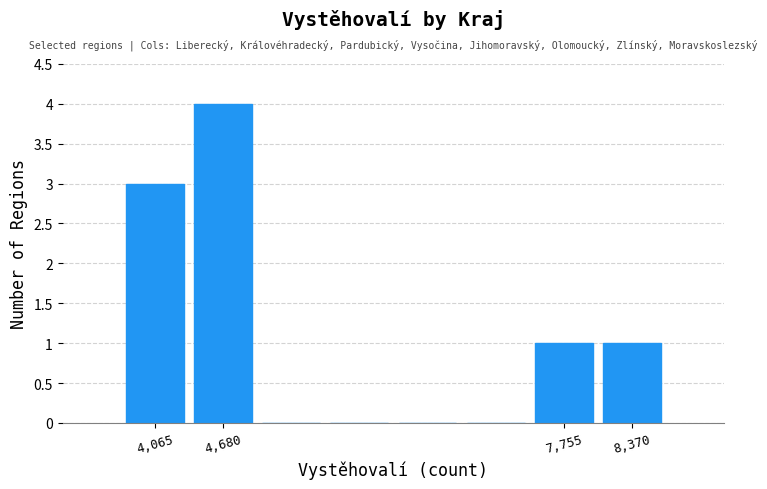

Reading left to right, list every bar in this chart as the range it spans on the x-axis followed by its height. Neither the bar edges nor the heights are printed on the chart, so give them approximately, as read against the axes.

3800 to 4400: 3
4400 to 5000: 4
5000 to 5600: 0
5600 to 6200: 0
6200 to 6800: 0
6800 to 7400: 0
7400 to 8100: 1
8100 to 8700: 1